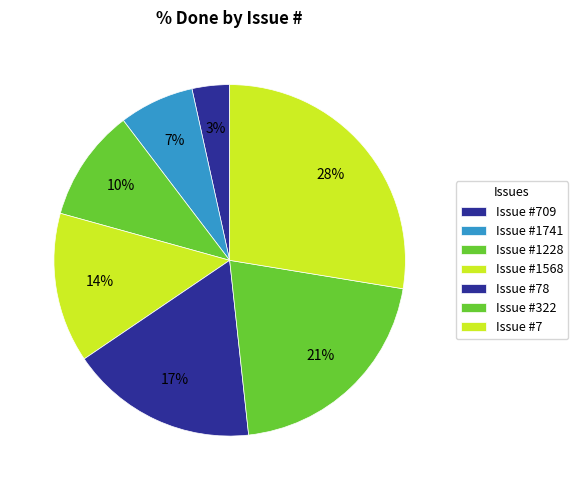

To the nearest percent, what is the average slice percentage?

14%